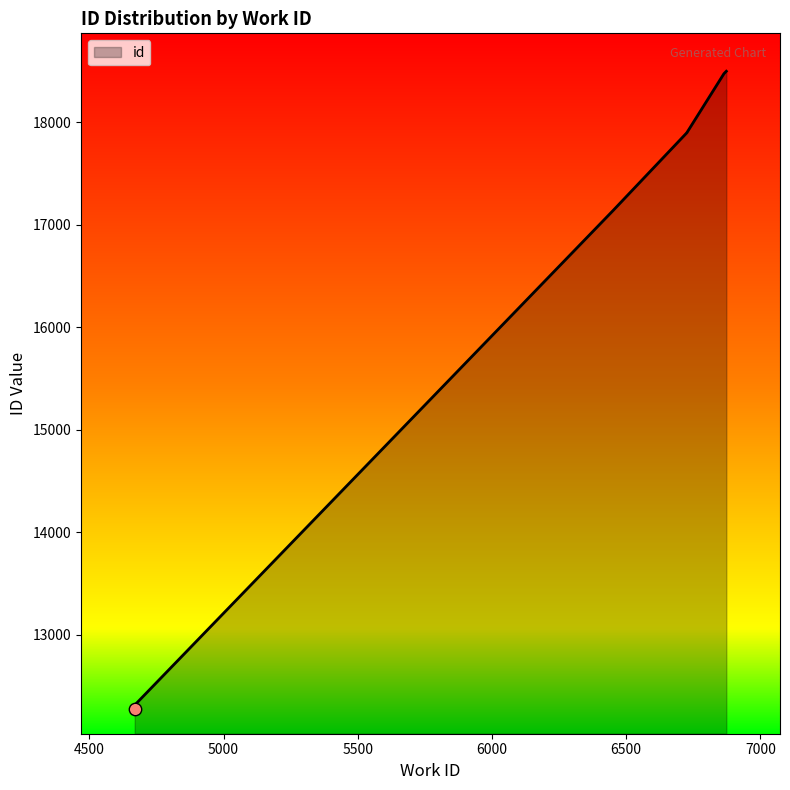

What is the change in value from 6727 to 6873?

+595